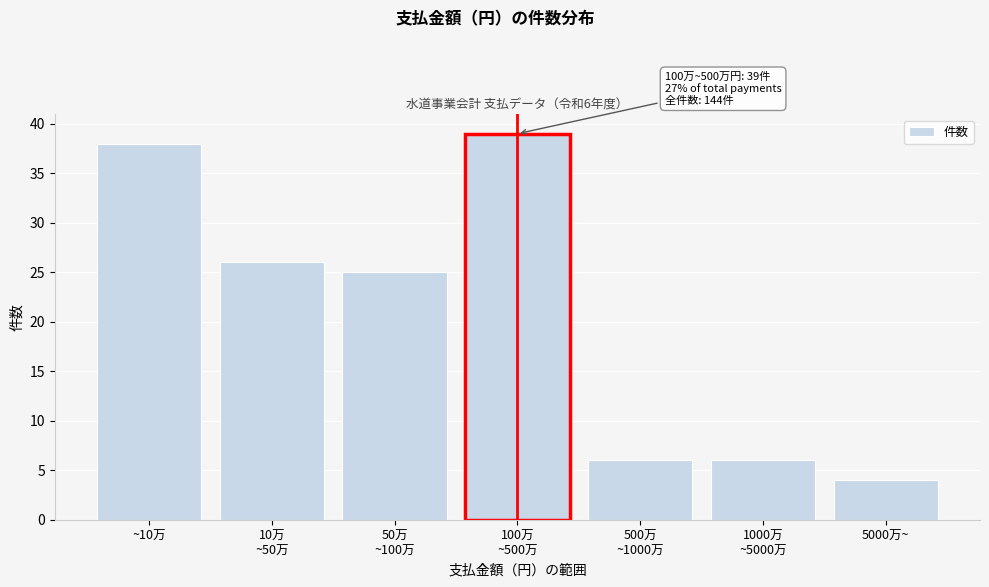

Reading left to right, list all the values displayed in this chart.

38	26	25	39	6	6	4